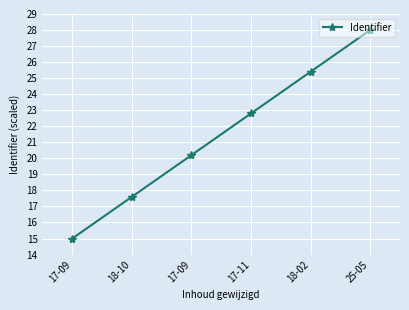

What is the label of the 6th point from the right?

17-09